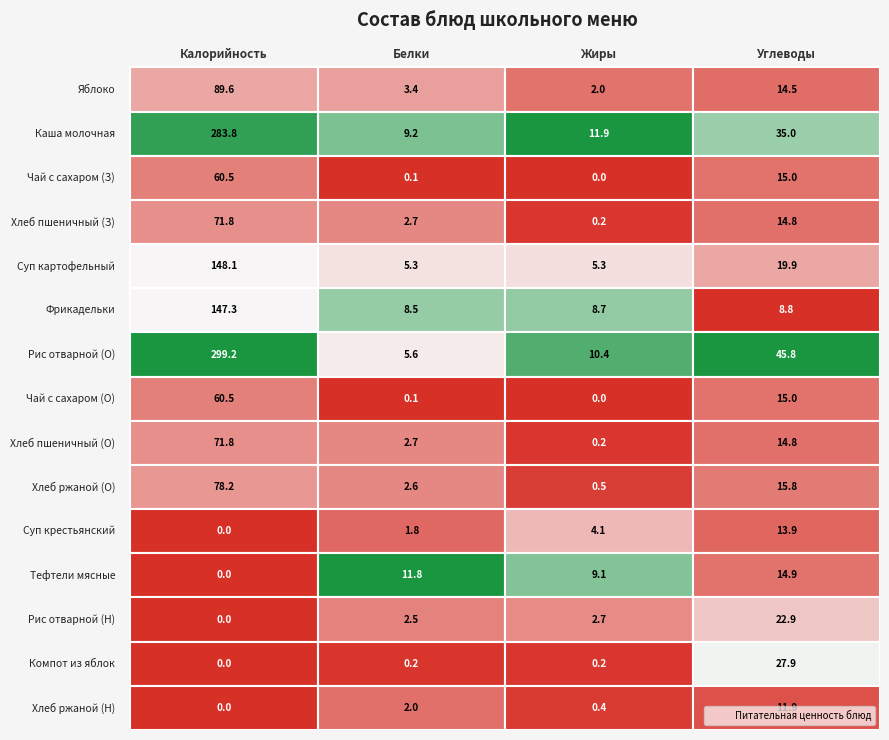

The value of Яблоко at 3 is 7.4. True or false?

False